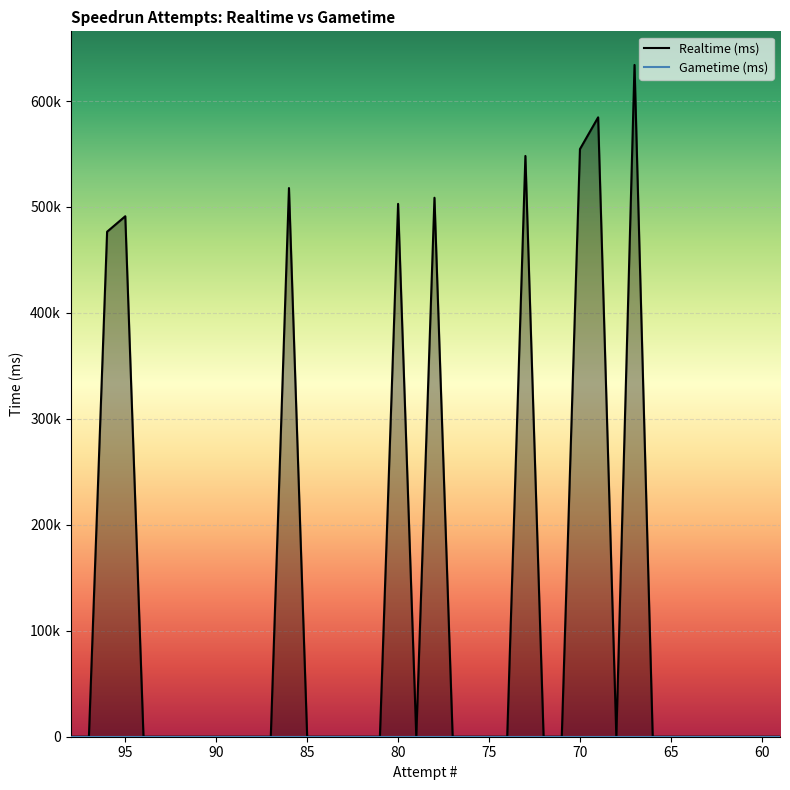

What is the average value of the Realtime (ms) series?

120468